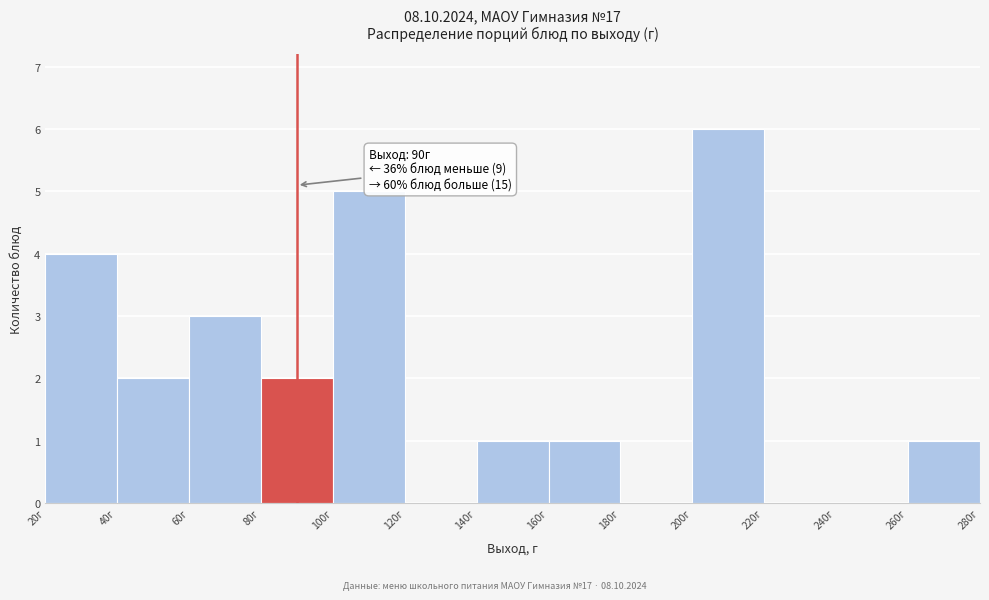

Which range on the x-axis has the tallest bar?

200 to 220